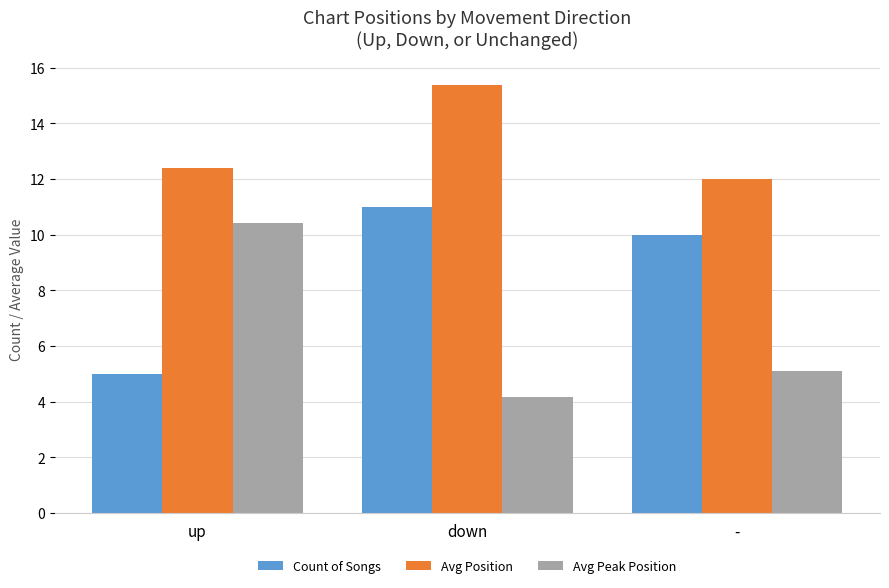

Is it true that Avg Peak Position equals 6.4 at down?

False